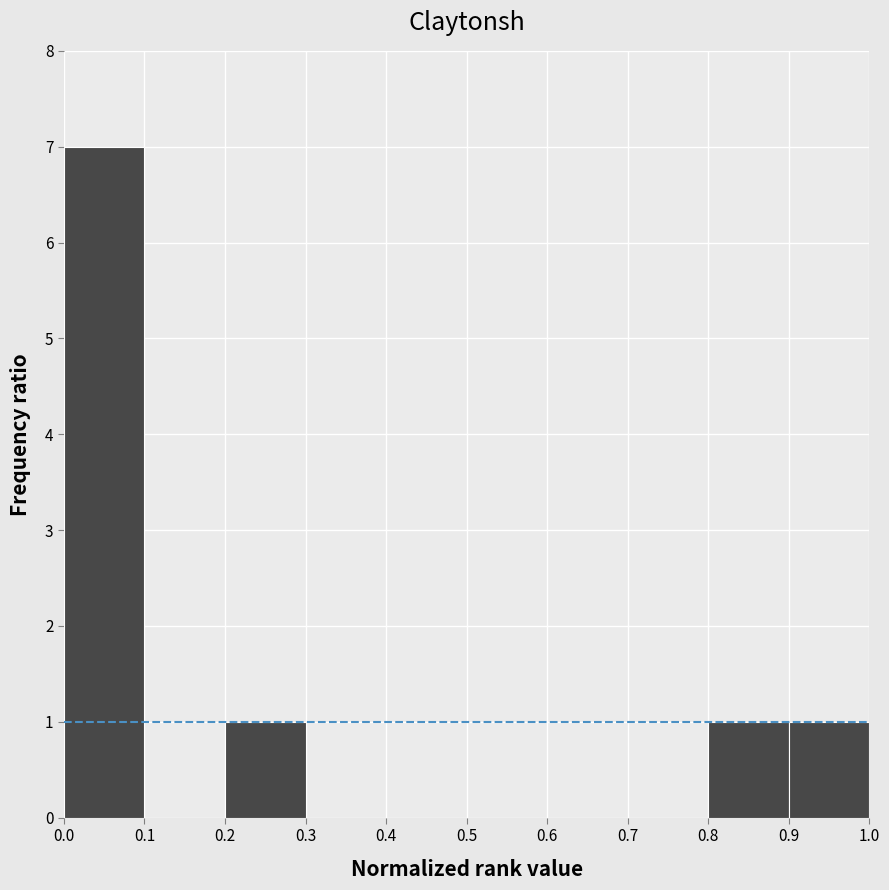

Reading left to right, list every bar in this chart as the range it spans on the x-axis followed by its height. The values are not printed on the chart, so give them approximately, as read against the axis.

0.0 to 0.1: 7
0.1 to 0.2: 0
0.2 to 0.3: 1
0.3 to 0.4: 0
0.4 to 0.5: 0
0.5 to 0.6: 0
0.6 to 0.7: 0
0.7 to 0.8: 0
0.8 to 0.9: 1
0.9 to 1.0: 1